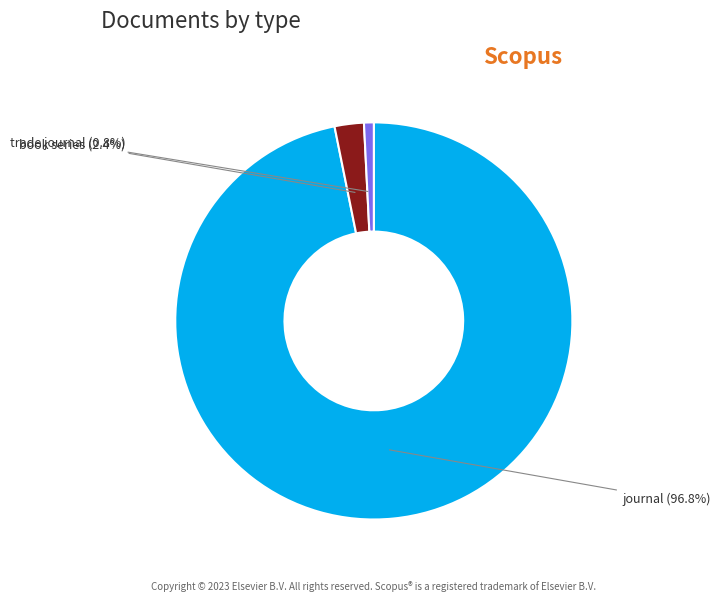

Which slice is the smallest?

trade journal